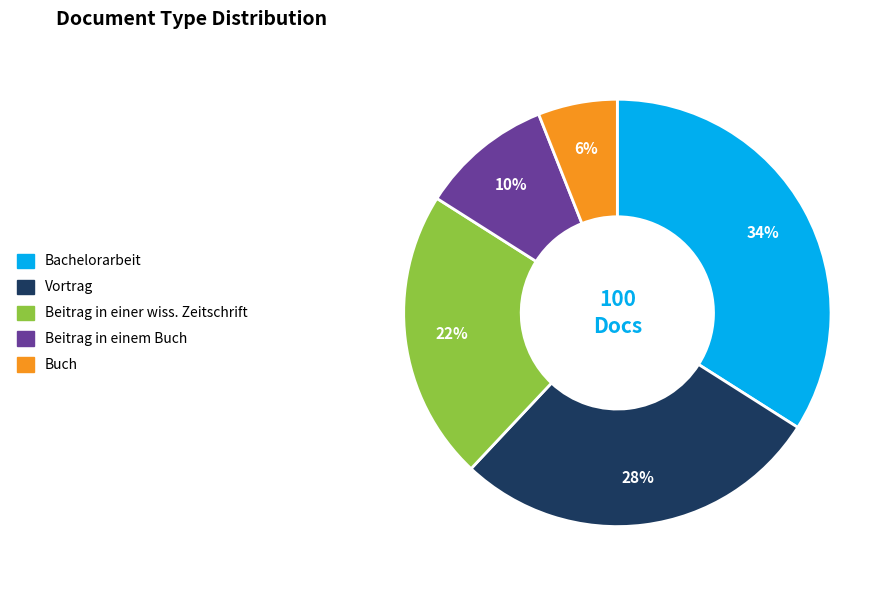

Approximately how many times larger is the value at Bachelorarbeit compared to Buch?

5.7